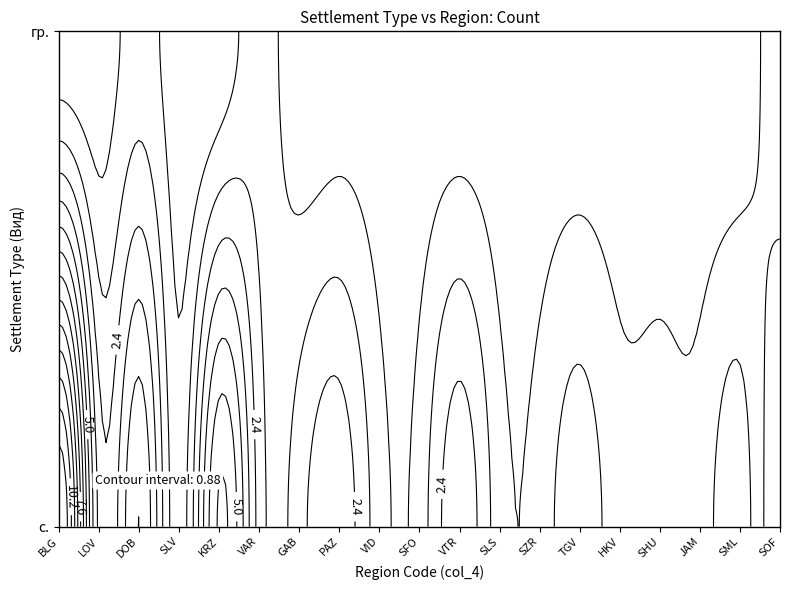

Reading left to right, transcribe all the data shown in this chart.

с.: BLG=12	LOV=3	DOB=5	SLV=1	KRZ=6	VAR=2	GAB=2	PAZ=3	VID=1	SFO=1	VTR=3	SLS=1	SZR=1	TGV=2	HKV=1	SHU=1	JAM=1	SML=2	SOF=0
гр.: BLG=0	LOV=0	DOB=1	SLV=0	KRZ=0	VAR=1	GAB=0	PAZ=0	VID=0	SFO=0	VTR=0	SLS=0	SZR=0	TGV=0	HKV=0	SHU=0	JAM=0	SML=0	SOF=1